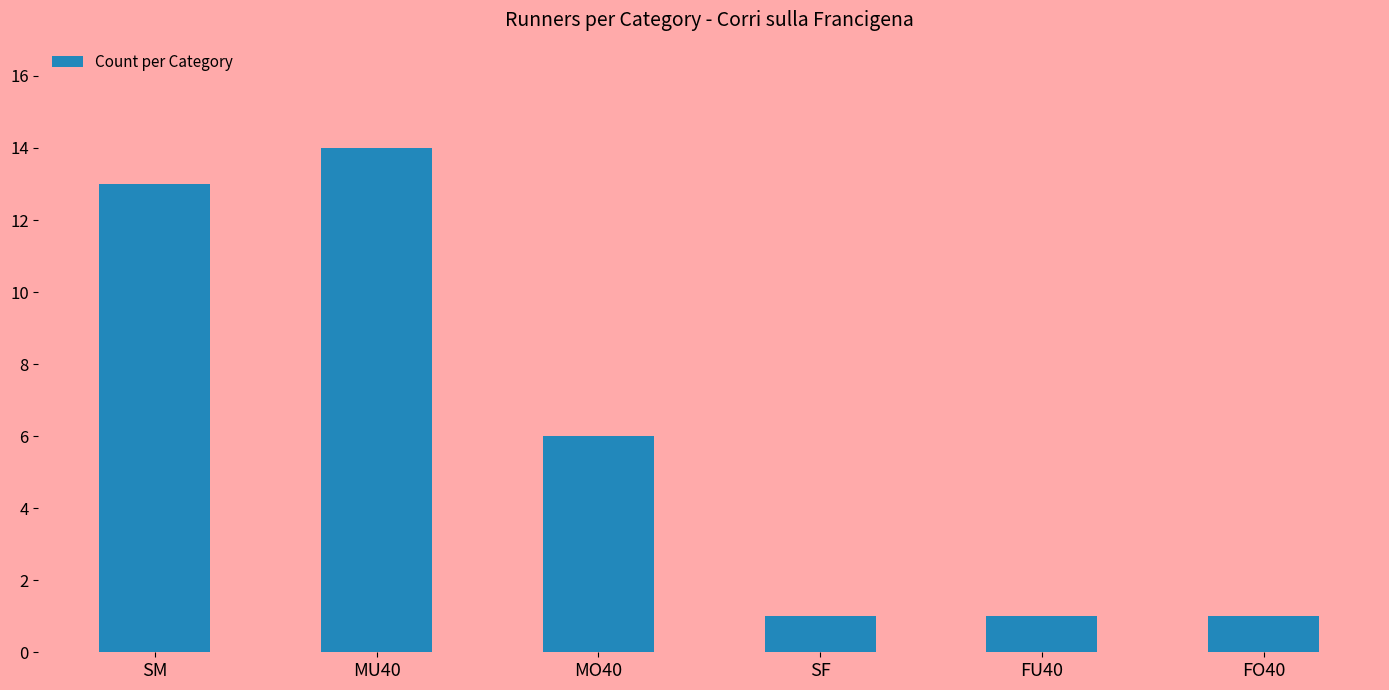

What is the value of the 5th bar from the left?

1